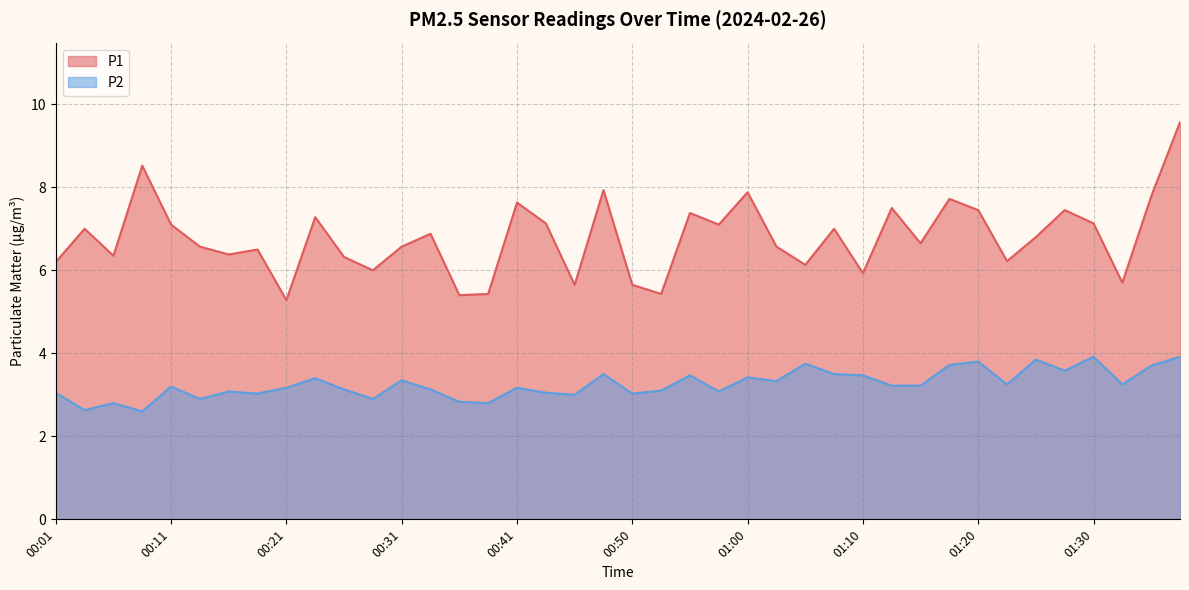

How many lines are shown in the chart?

2